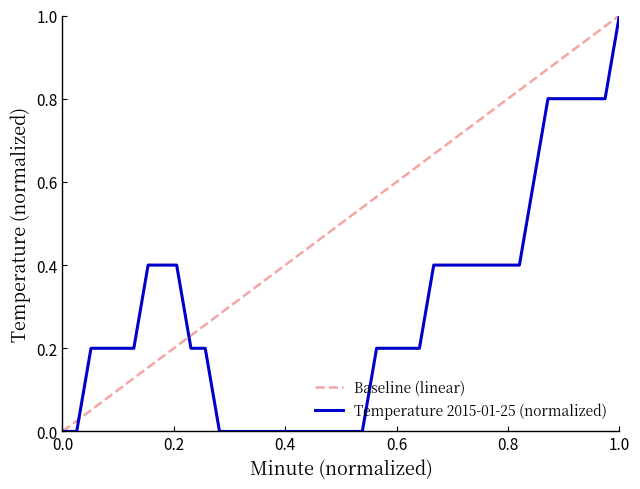

Which category has the highest value in the Temperature 2015-01-25 (normalized) series?

1.0